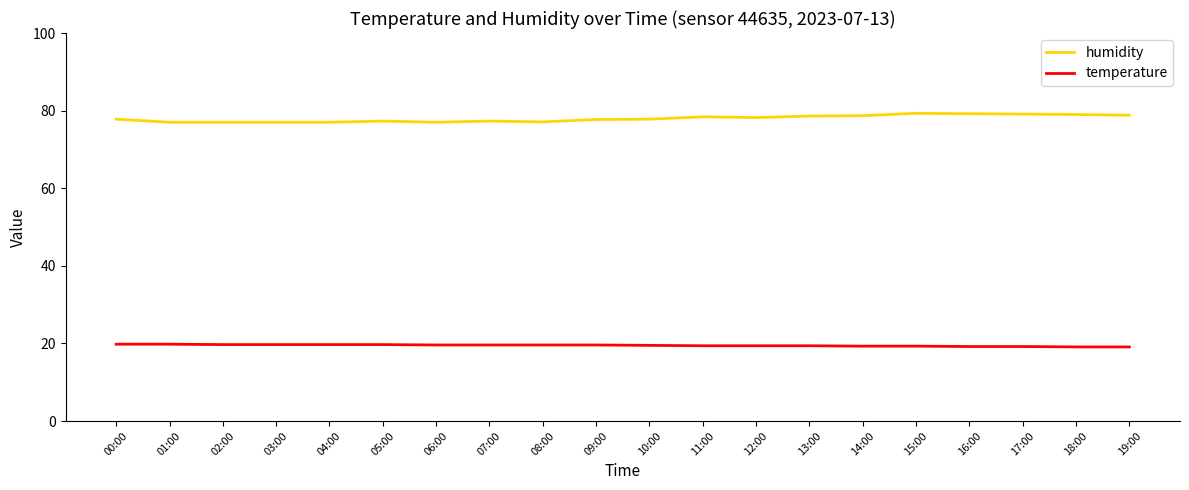

Rank the series by their average value, from highest to lowest.

humidity, temperature